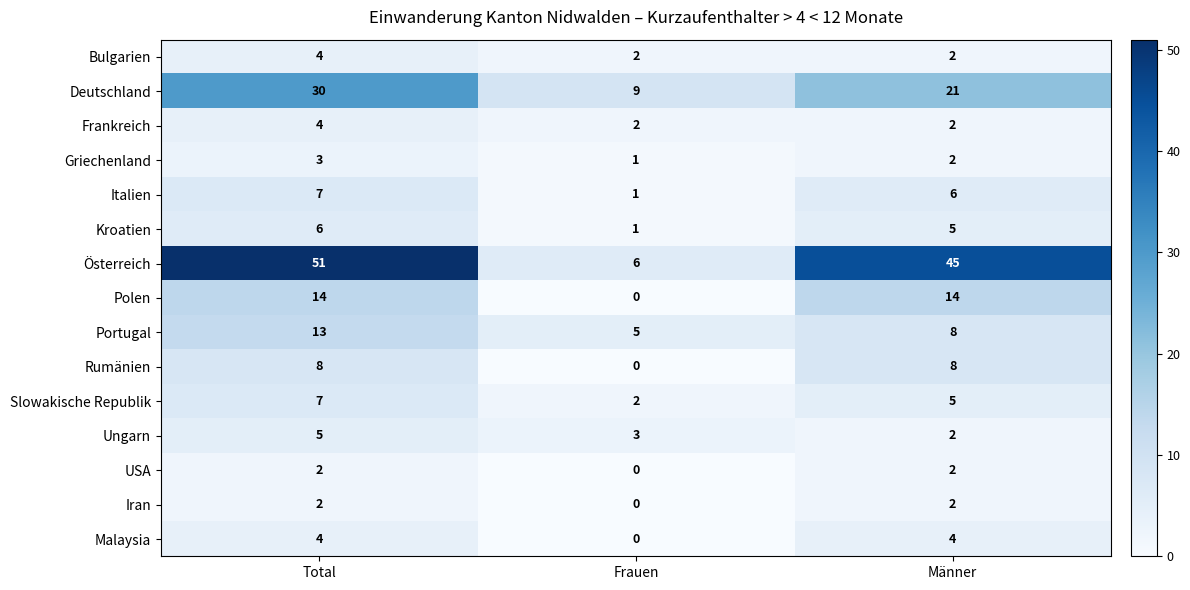

What is the difference between the maximum and minimum values in the Rumänien series?

8